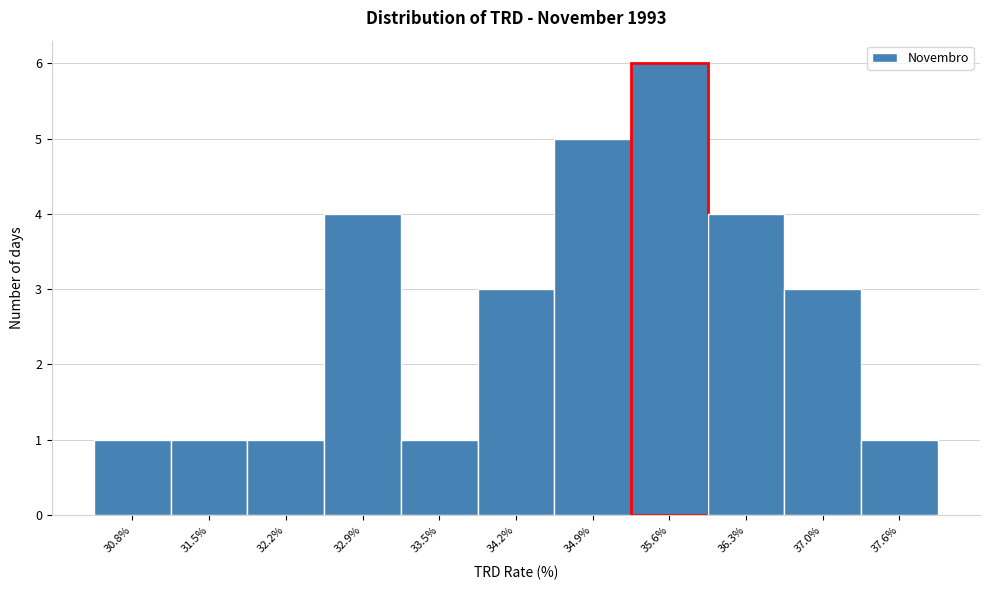

Reading right to left, transcribe all the data shown in this chart.

1	3	4	6	5	3	1	4	1	1	1